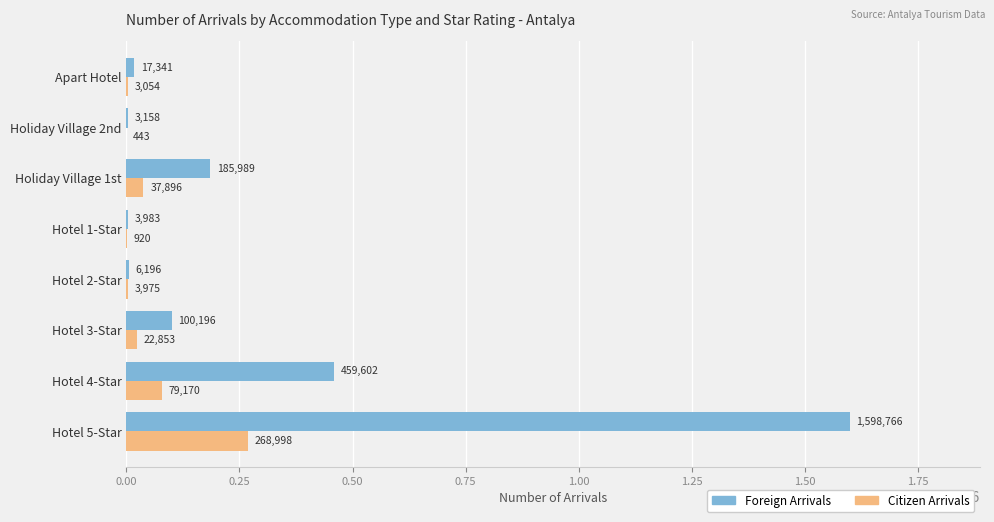

Which series has the largest range (max minus min)?

Foreign Arrivals